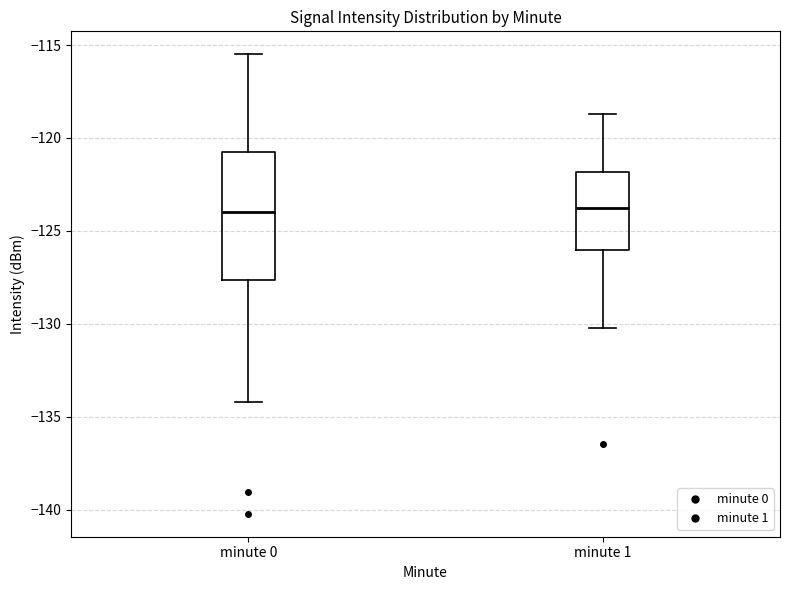

Reading left to right, read every box against the y-axis: the position of its median line, the range the box covers, and the ends of its whiskers. The values are not printed on the chart, so give them approximately, as read against the axis.

minute 0: median -124.0, box -127.5 to -121.0, whiskers -134.0 to -115.5
minute 1: median -123.5, box -126.0 to -122.0, whiskers -130.0 to -118.5